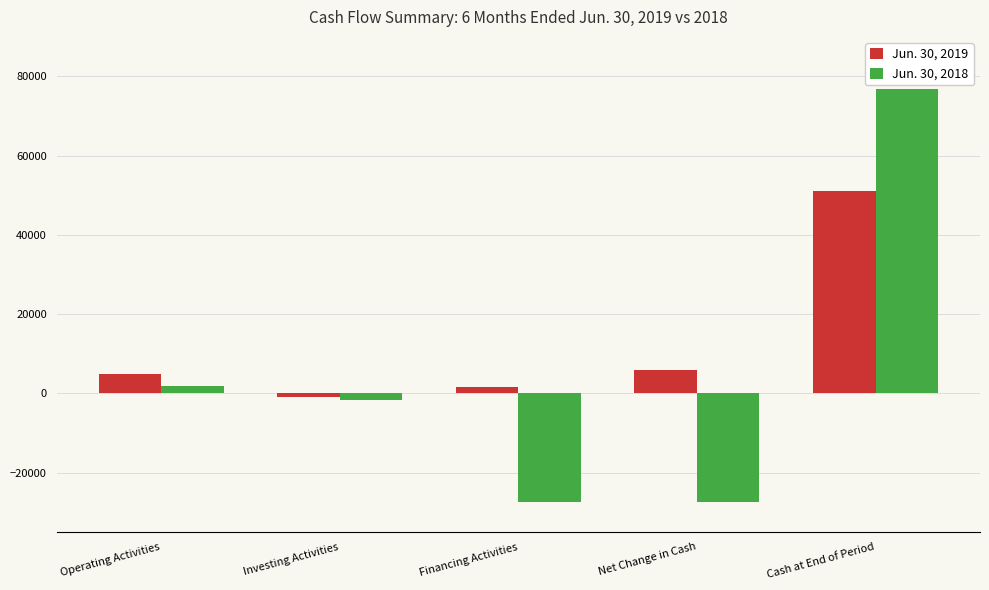

Count the number of data series in this chart.

2